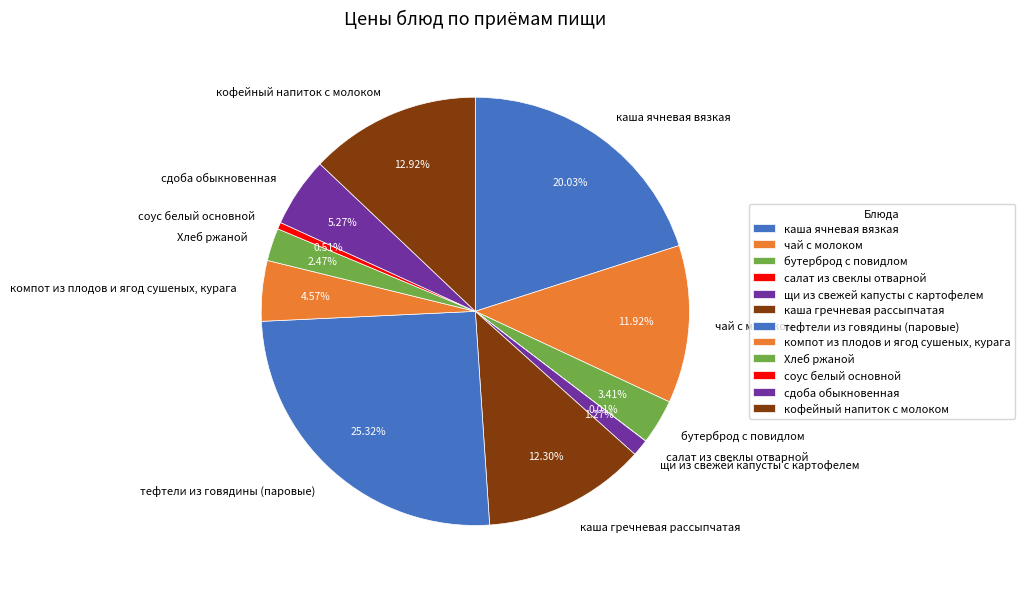

Is there any slice that represents more than half of the pie?

No